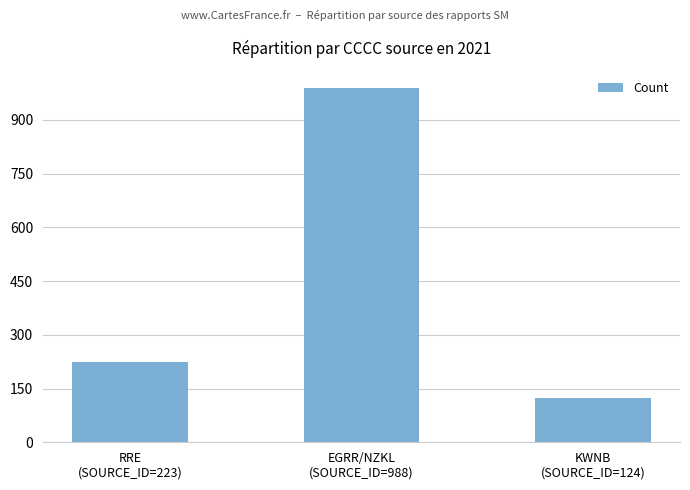

What is the average value?

445